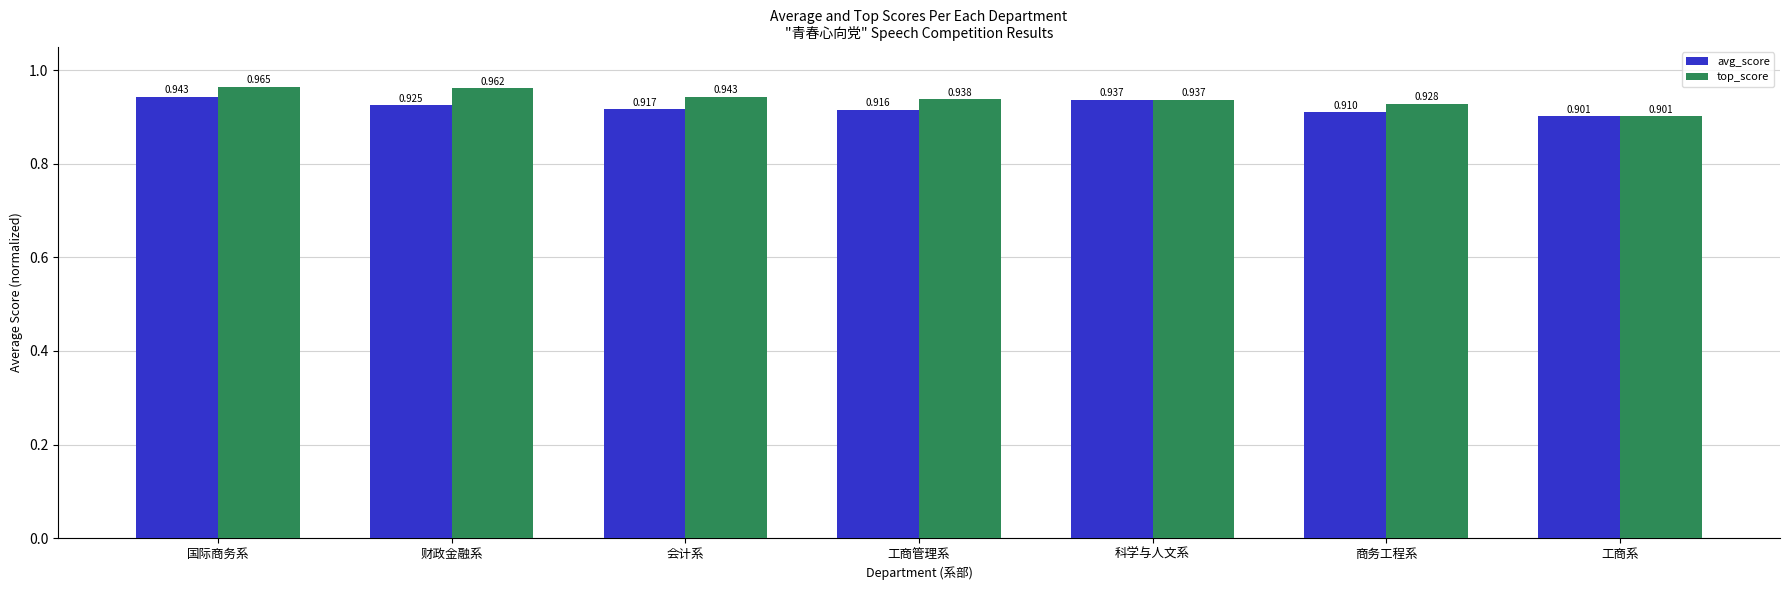

How many bars are there in each group?

2